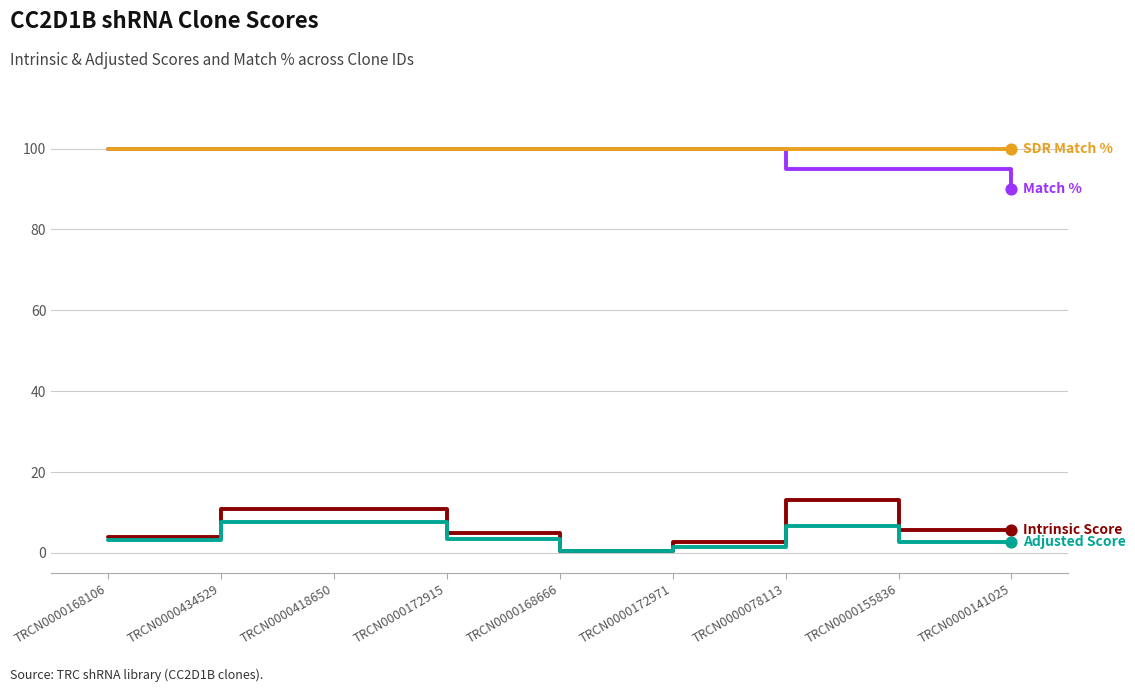

What is the total value across all series at TRCN0000168666?

201.0